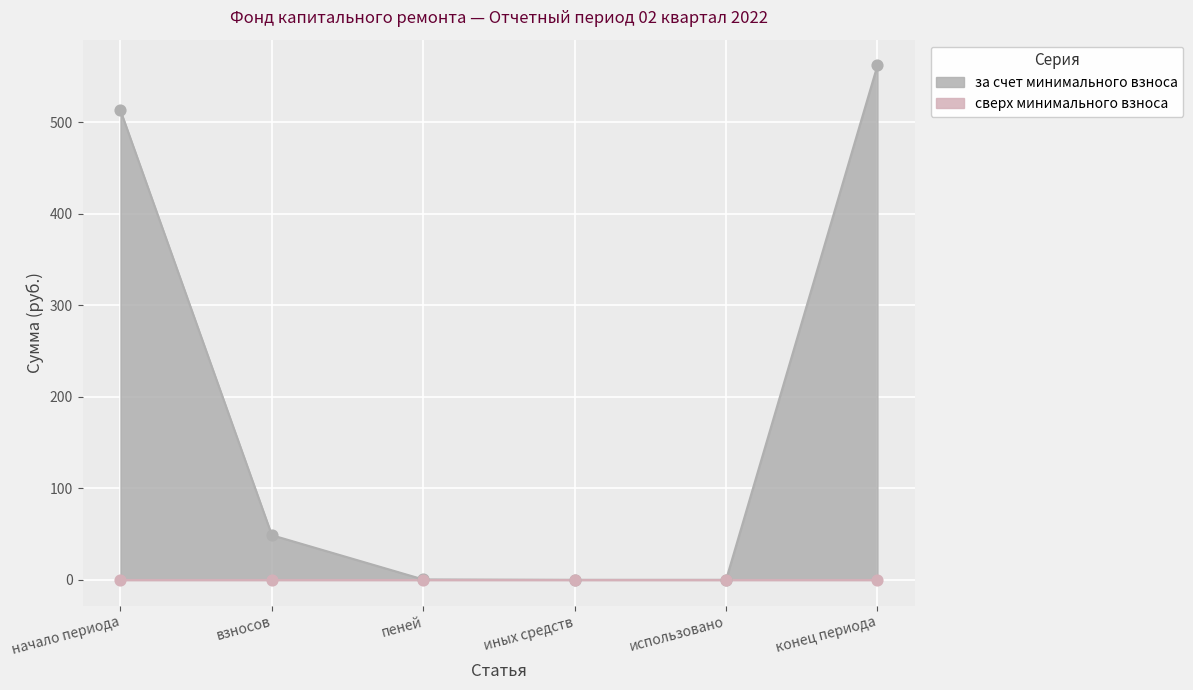

Between пеней and конец периода, which is larger?

конец периода